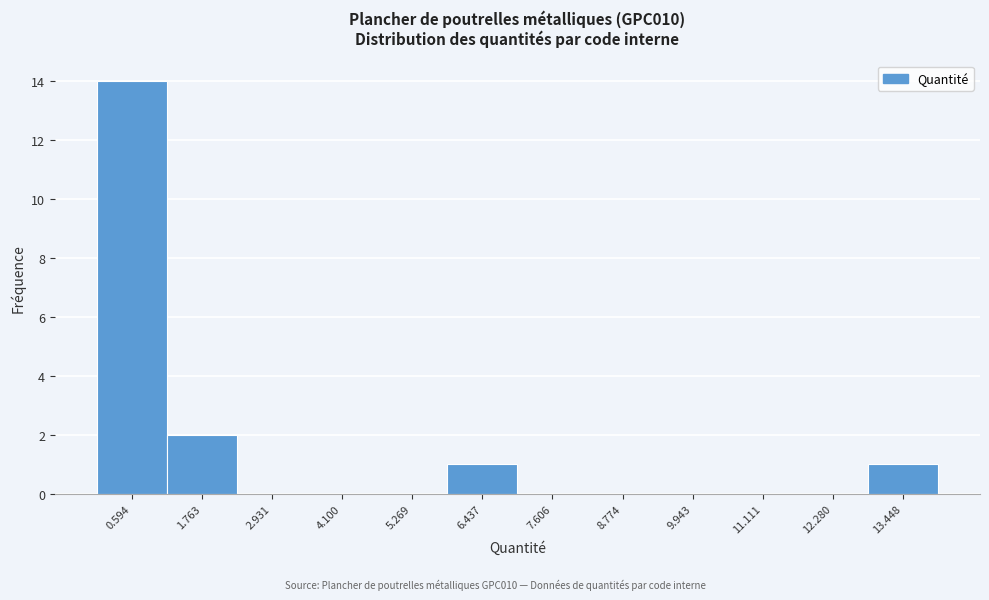

Reading left to right, list every bar in this chart as the range it spans on the x-axis followed by its height. Neither the bar edges nor the heights are printed on the chart, so give them approximately, as read against the axes.

0.0 to 1.2: 14
1.2 to 2.4: 2
2.4 to 3.6: 0
3.6 to 4.6: 0
4.6 to 5.8: 0
5.8 to 7.0: 1
7.0 to 8.2: 0
8.2 to 9.4: 0
9.4 to 10.6: 0
10.6 to 11.6: 0
11.6 to 12.8: 0
12.8 to 14.0: 1